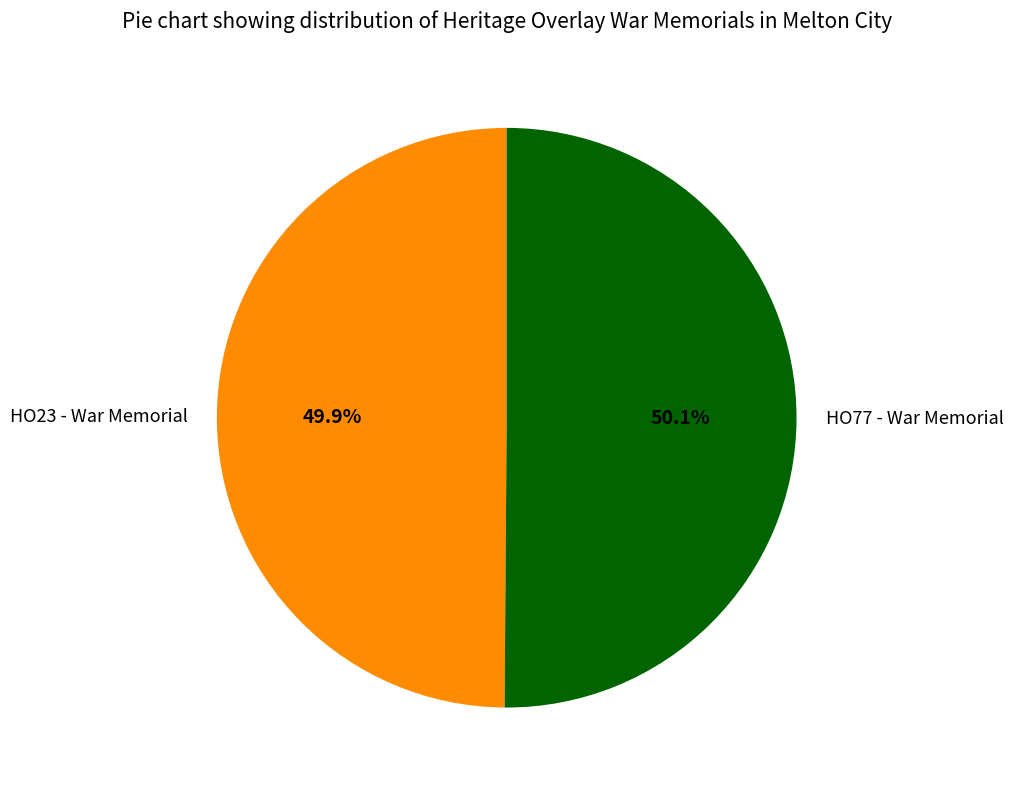

To the nearest percent, what portion does HO23 - War Memorial represent?

50%